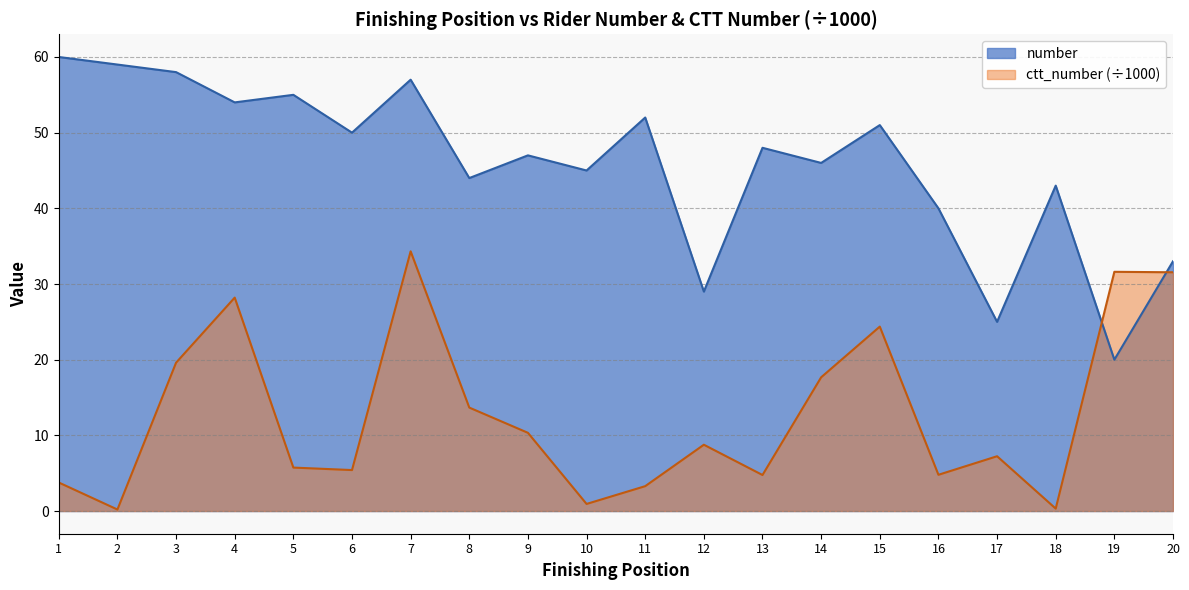

What are all the series names shown in the legend?

number, ctt_number (÷1000)